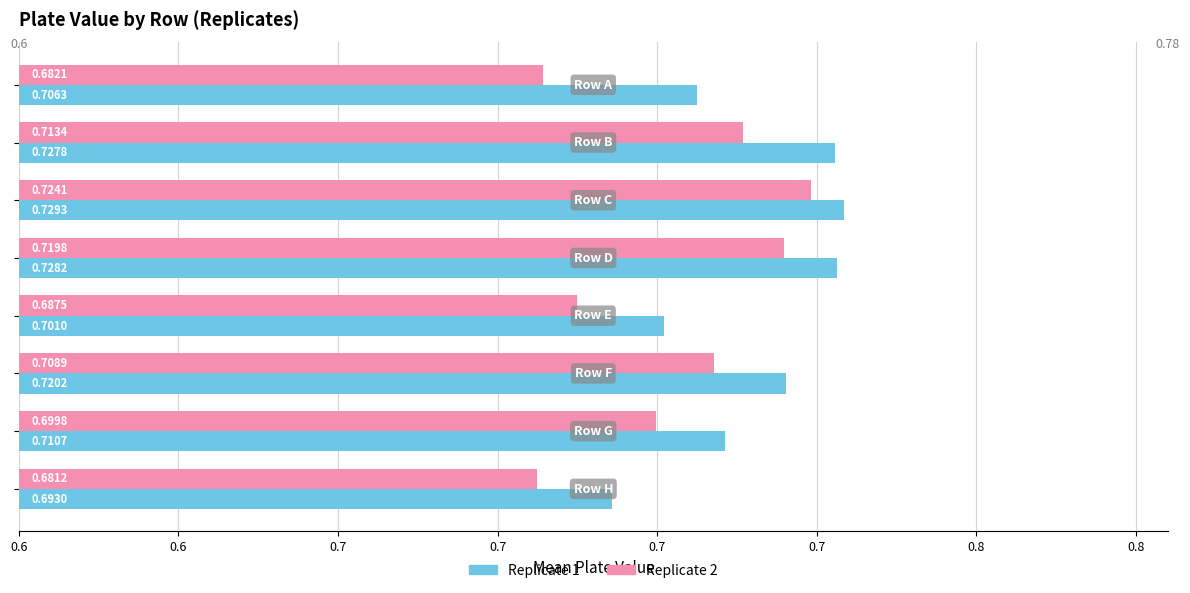

Reading left to right, transcribe all the data shown in this chart.

Replicate 1: 0.7	0.7	0.7	0.7	0.7	0.7	0.7	0.7
Replicate 2: 0.7	0.7	0.7	0.7	0.7	0.7	0.7	0.7